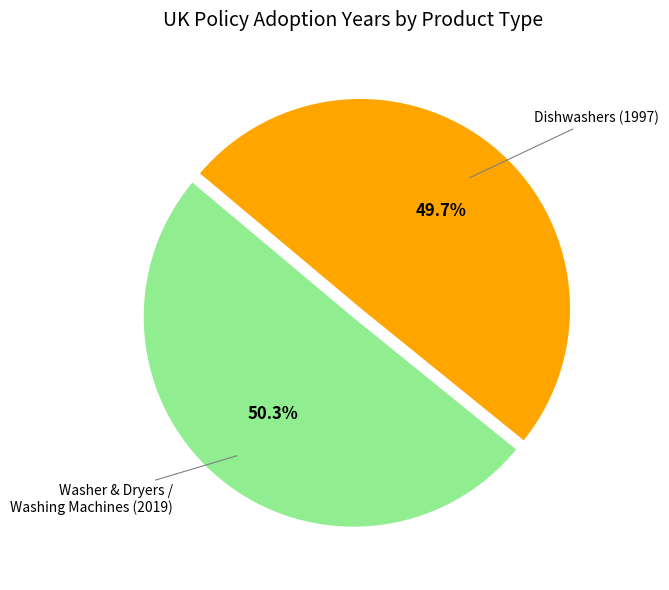

Count the number of slices in the pie.

2